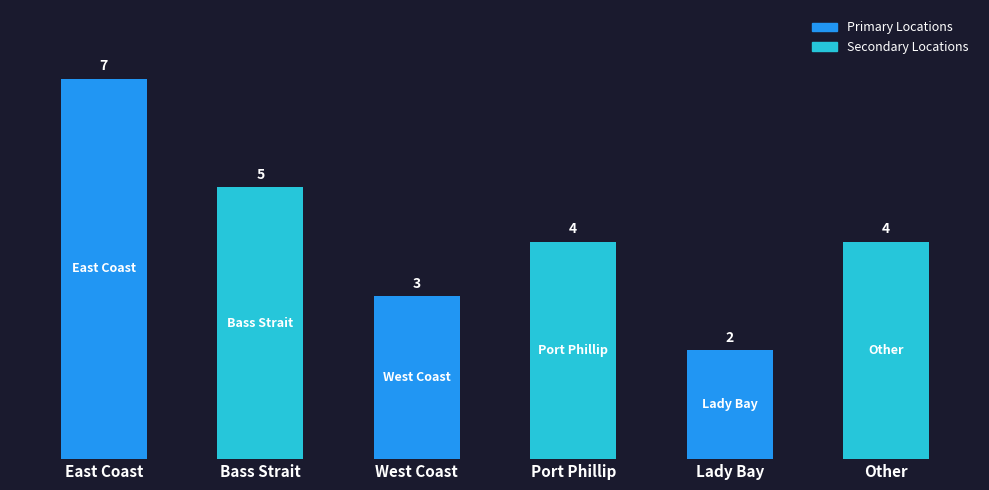

Is it true that the value at Lady Bay is 1?

False